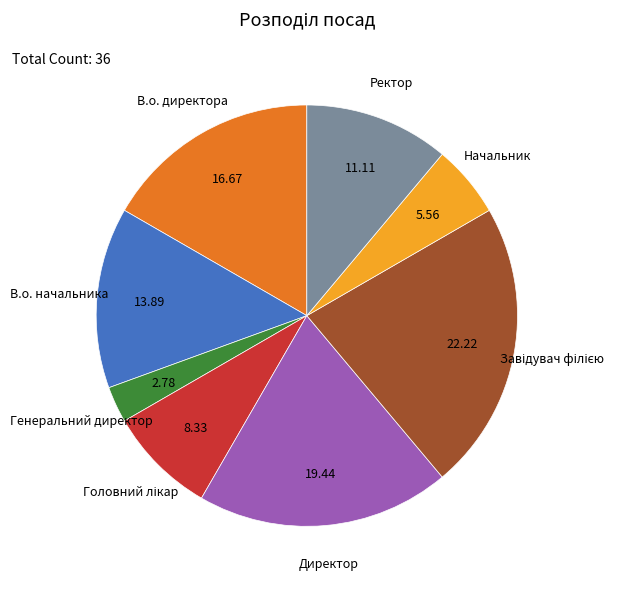

Is there a majority slice in this chart?

No